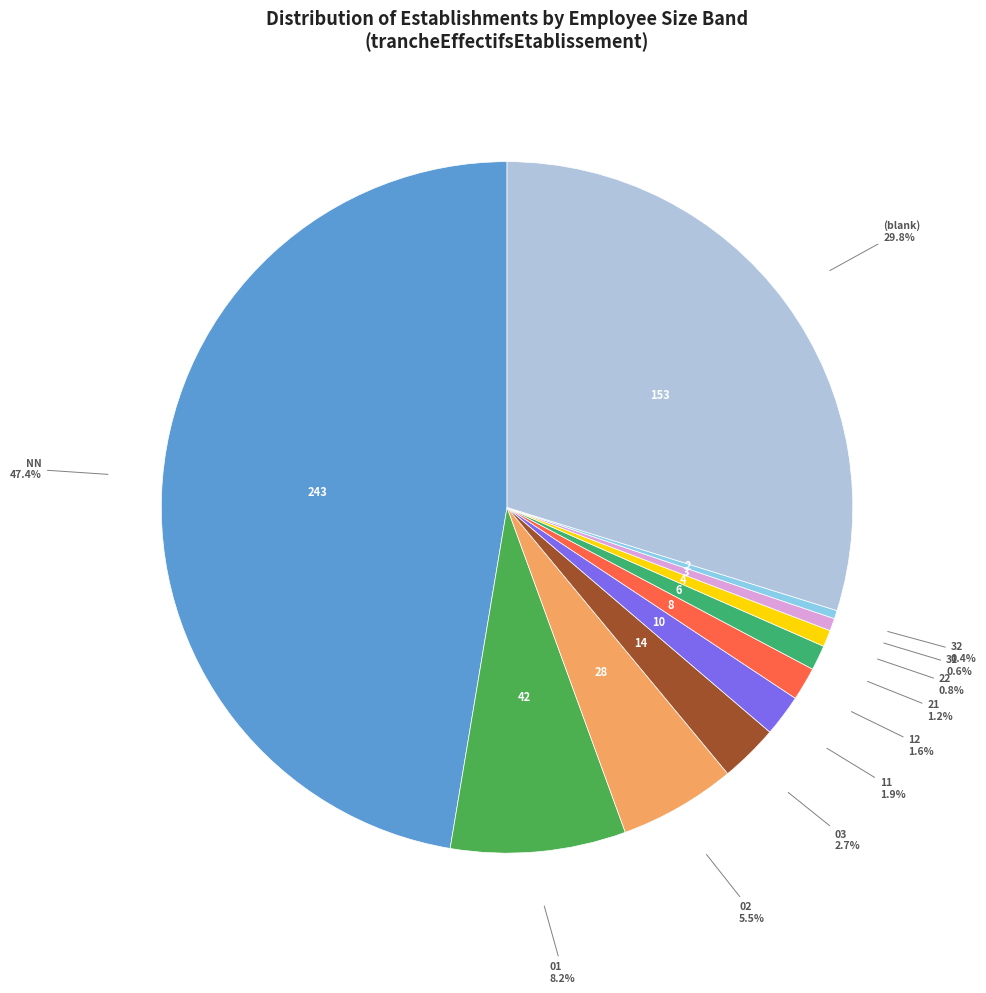

To the nearest percent, what is the difference between the largest and smallest slice percentages?

47%